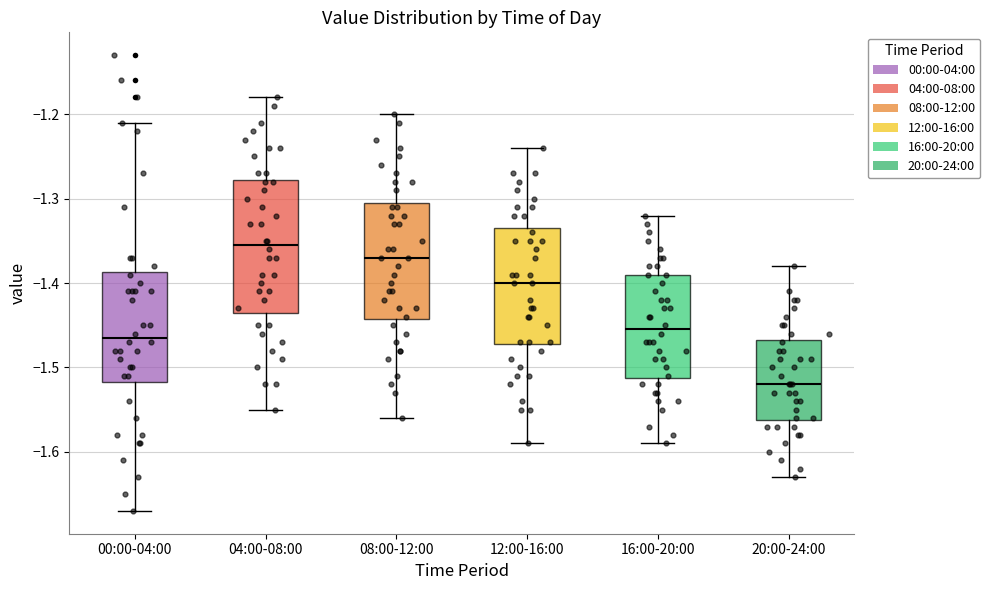

Where does the median line of the box for 08:00-12:00 sit on the y-axis? The values are not printed on the chart, so give them approximately, as read against the axis.

-1.37